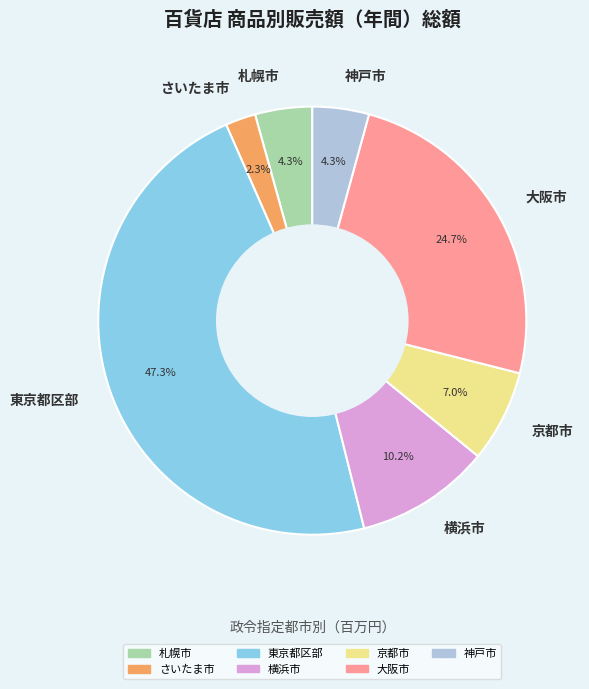

Approximately how many times larger is the value at 京都市 compared to 札幌市?

1.6